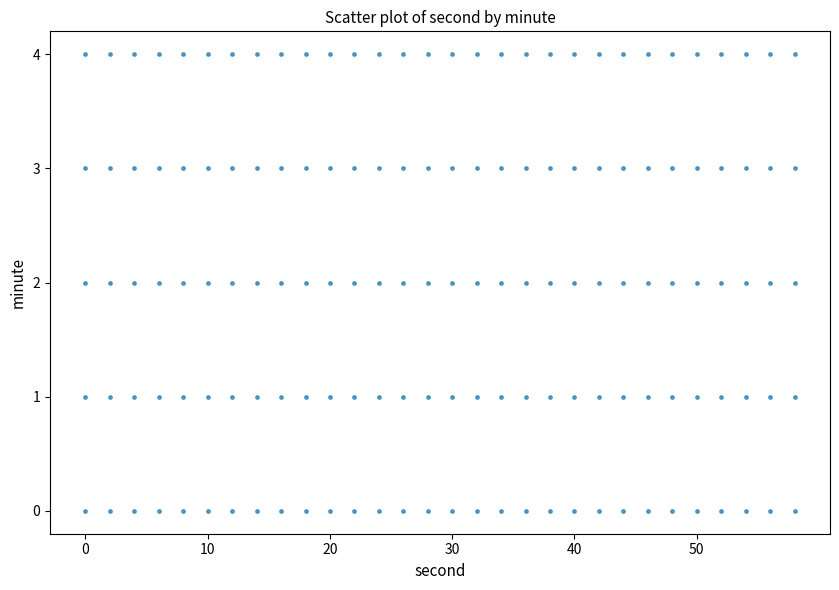

Count the number of points in this scatter plot.

150